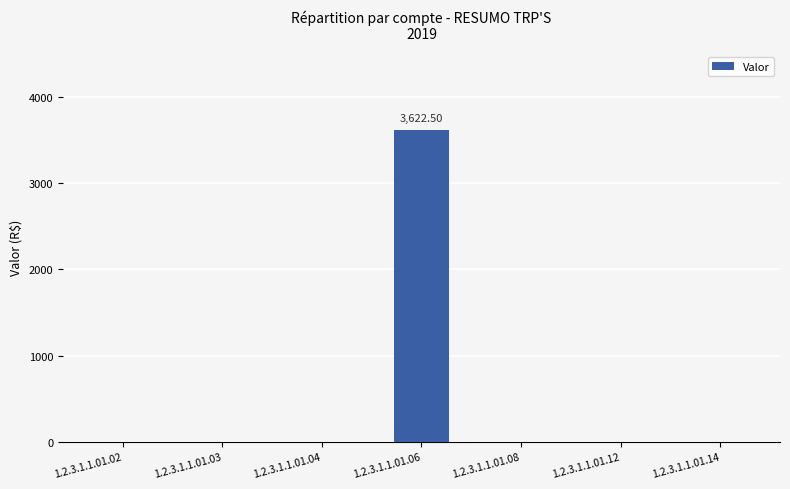

Rank the categories by value from lowest to highest.

1.2.3.1.1.01.02, 1.2.3.1.1.01.03, 1.2.3.1.1.01.04, 1.2.3.1.1.01.08, 1.2.3.1.1.01.12, 1.2.3.1.1.01.14, 1.2.3.1.1.01.06